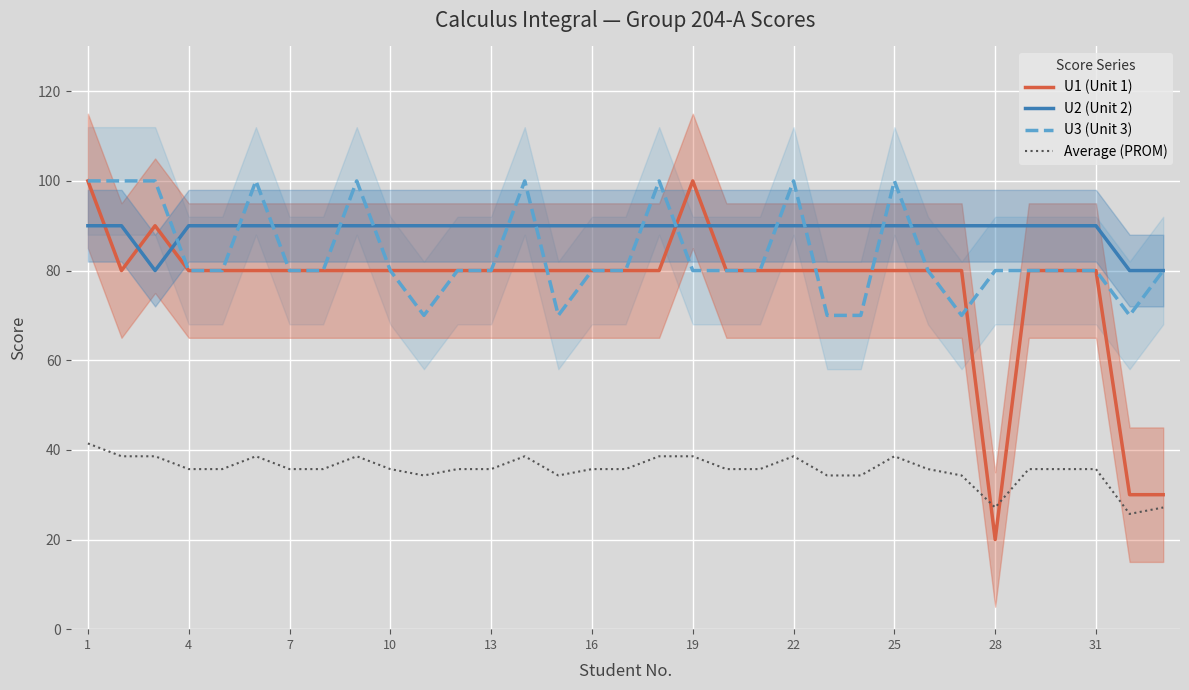

What is the maximum value shown in the chart?

100.0